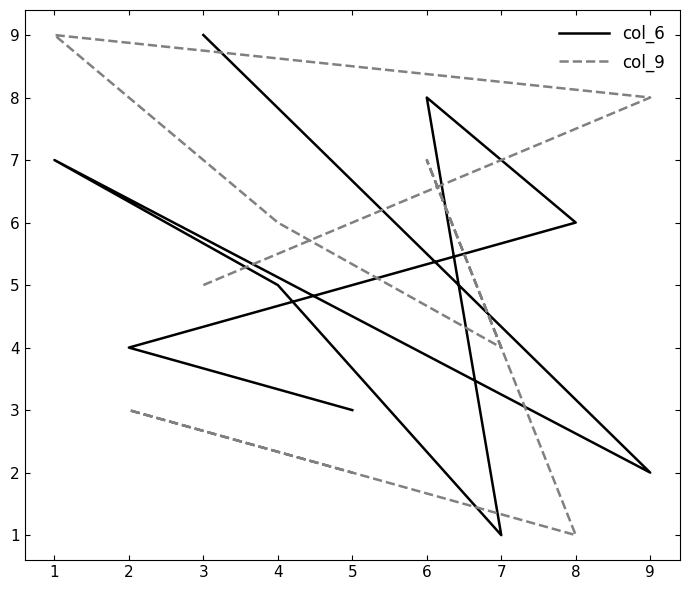

The col_9 series shows 16 at 1. True or false?

False